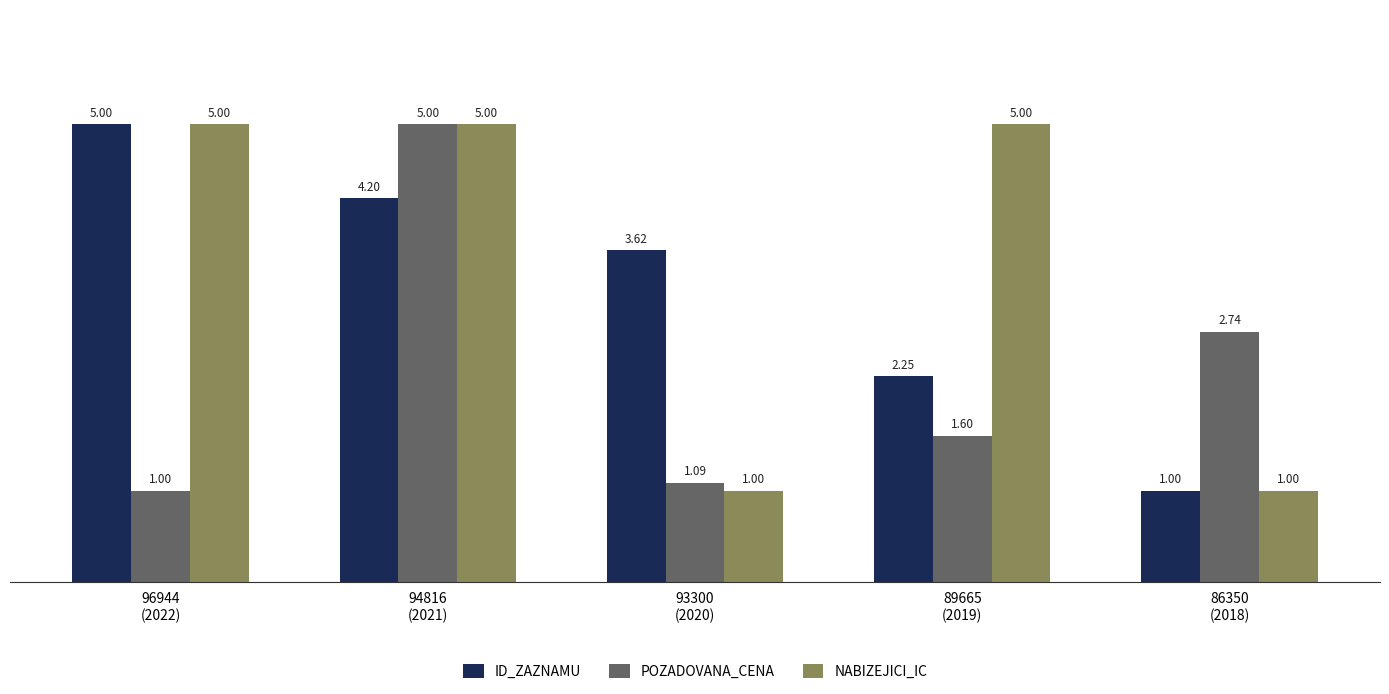

List the labels in order of ID_ZAZNAMU value, largest first.

96944
(2022), 94816
(2021), 93300
(2020), 89665
(2019), 86350
(2018)